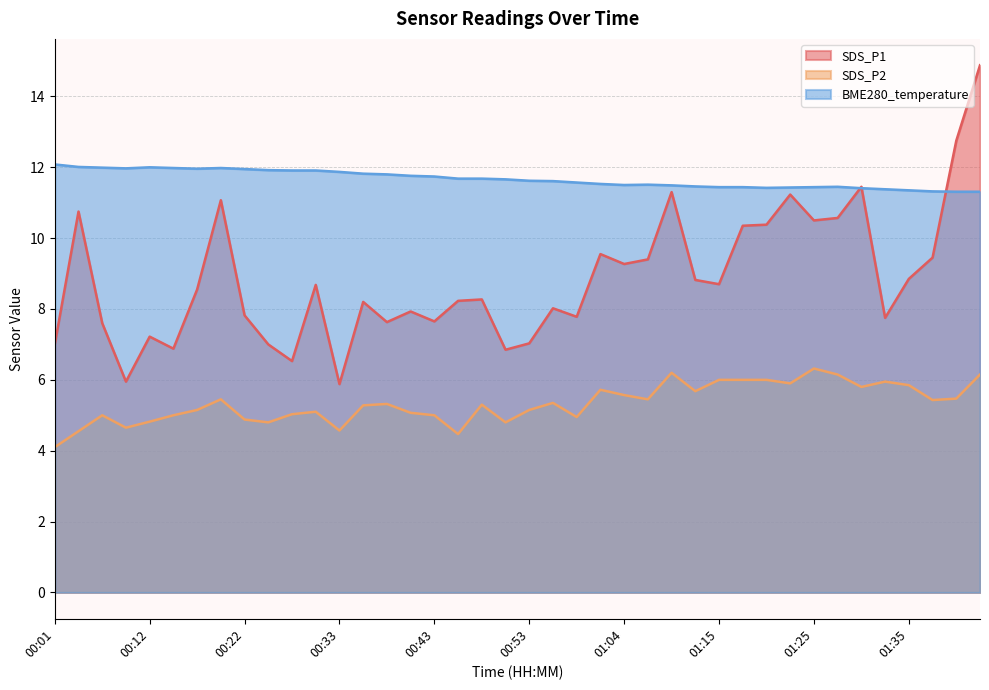

Reading left to right, transcribe all the data shown in this chart.

SDS_P1: 00:01=7.0	00:04=10.8	00:07=7.6	00:09=6.0	00:12=7.2	00:14=6.9	00:17=8.6	00:20=11.1	00:22=7.8	00:25=7.0	00:28=6.5	00:30=8.7	00:33=5.9	00:35=8.2	00:38=7.6	00:40=7.9	00:43=7.7	00:45=8.2	00:48=8.3	00:51=6.8	00:53=7.0	00:56=8.0	00:59=7.8	01:02=9.6	01:04=9.3	01:07=9.4	01:10=11.3	01:12=8.8	01:15=8.7	01:17=10.3	01:20=10.4	01:22=11.2	01:25=10.5	01:27=10.6	01:30=11.4	01:32=7.8	01:35=8.8	01:37=9.4	01:40=12.8	01:42=14.9
SDS_P2: 00:01=4.1	00:04=4.5	00:07=5.0	00:09=4.7	00:12=4.8	00:14=5.0	00:17=5.2	00:20=5.5	00:22=4.9	00:25=4.8	00:28=5.0	00:30=5.1	00:33=4.6	00:35=5.3	00:38=5.3	00:40=5.1	00:43=5.0	00:45=4.5	00:48=5.3	00:51=4.8	00:53=5.2	00:56=5.3	00:59=5.0	01:02=5.7	01:04=5.6	01:07=5.5	01:10=6.2	01:12=5.7	01:15=6.0	01:17=6.0	01:20=6.0	01:22=5.9	01:25=6.3	01:27=6.2	01:30=5.8	01:32=6.0	01:35=5.8	01:37=5.4	01:40=5.5	01:42=6.2
BME280_temperature: 00:01=12.1	00:04=12.0	00:07=12.0	00:09=12.0	00:12=12.0	00:14=12.0	00:17=12.0	00:20=12.0	00:22=11.9	00:25=11.9	00:28=11.9	00:30=11.9	00:33=11.9	00:35=11.8	00:38=11.8	00:40=11.8	00:43=11.7	00:45=11.7	00:48=11.7	00:51=11.7	00:53=11.6	00:56=11.6	00:59=11.6	01:02=11.5	01:04=11.5	01:07=11.5	01:10=11.5	01:12=11.5	01:15=11.4	01:17=11.4	01:20=11.4	01:22=11.4	01:25=11.4	01:27=11.4	01:30=11.4	01:32=11.4	01:35=11.3	01:37=11.3	01:40=11.3	01:42=11.3